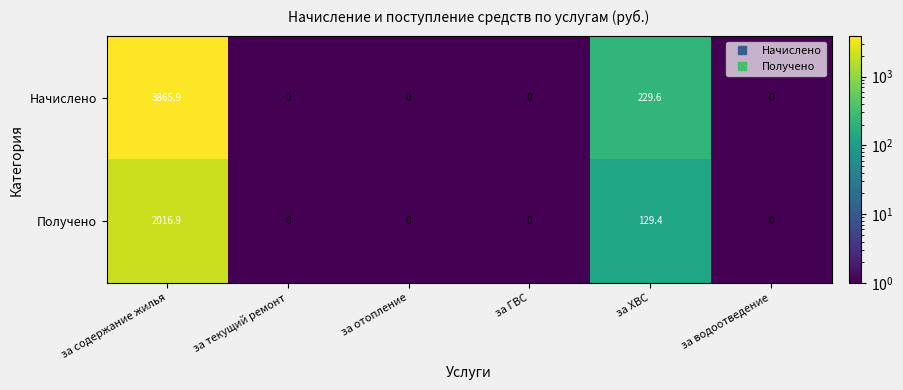

What is the sum of all Начислено values?

4095.5